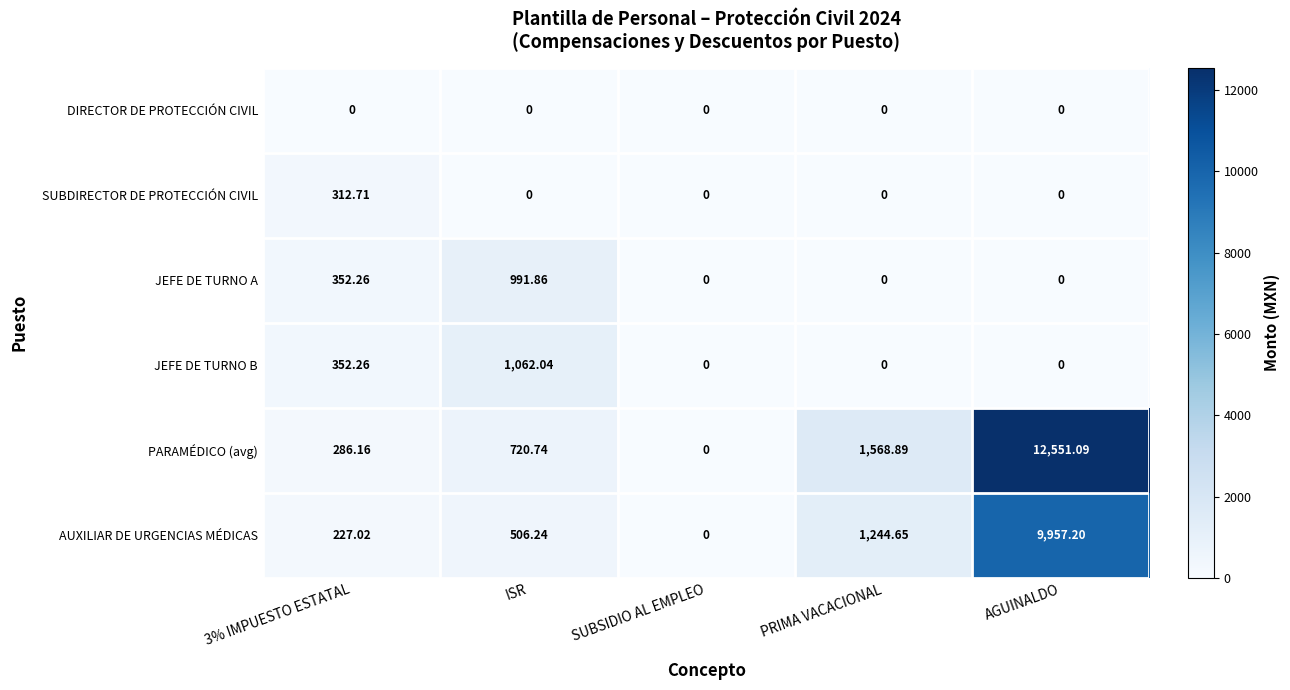

List the series in order of their peak value, highest first.

PARAMÉDICO (avg), AUXILIAR DE URGENCIAS MÉDICAS, JEFE DE TURNO B, JEFE DE TURNO A, SUBDIRECTOR DE PROTECCIÓN CIVIL, DIRECTOR DE PROTECCIÓN CIVIL